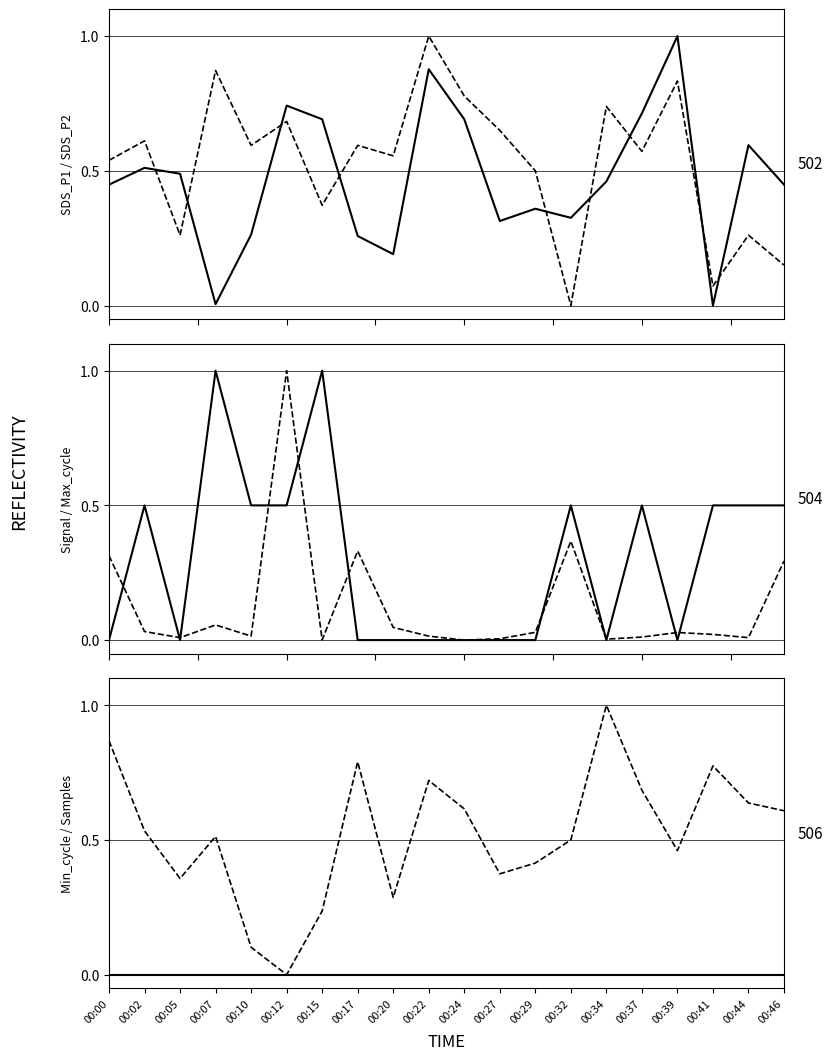

Between 00:17 and 00:29, which series saw the biggest shift?

Samples